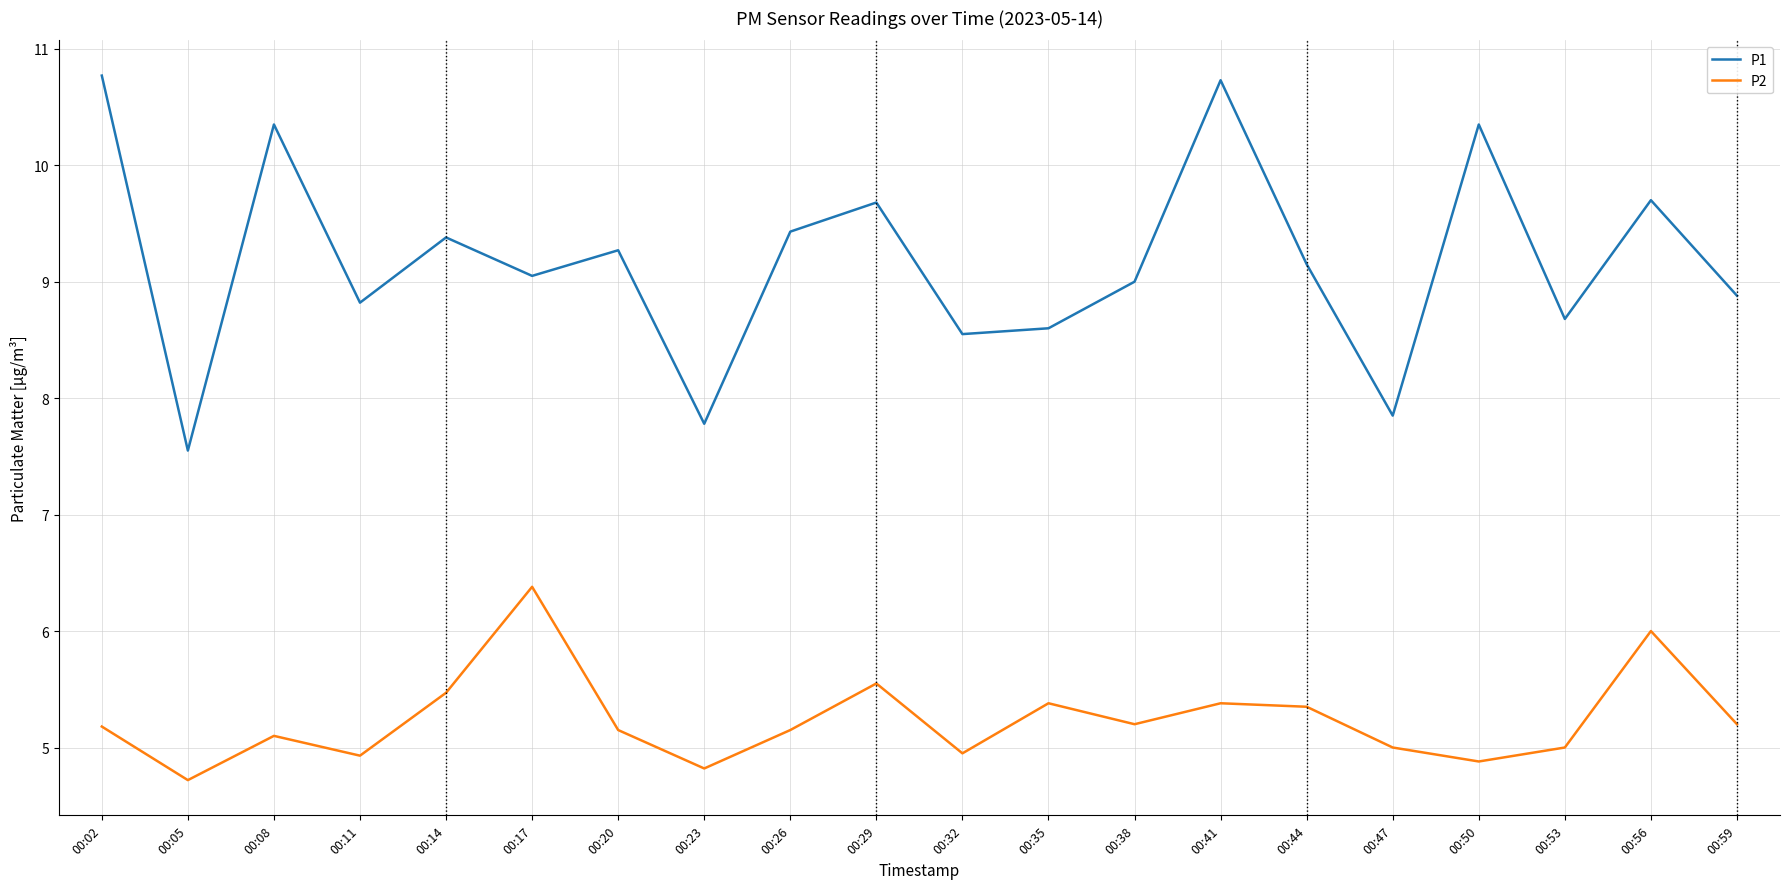

Read the P2 value at 00:08.

5.1